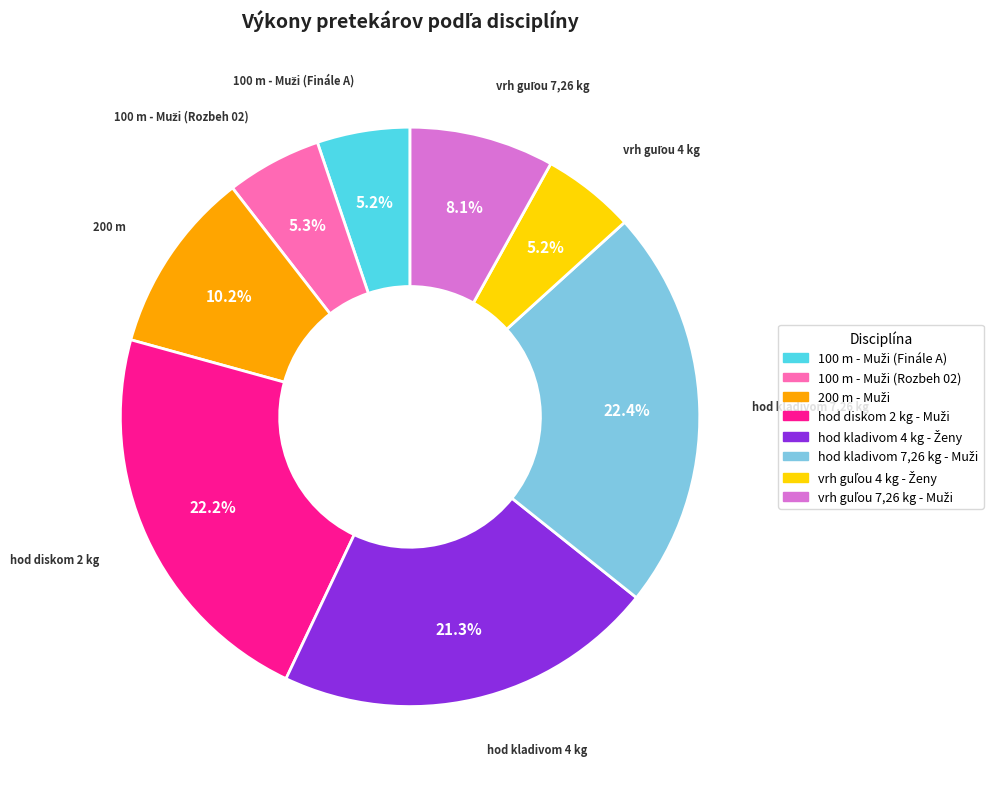

Does any single category account for the majority?

No